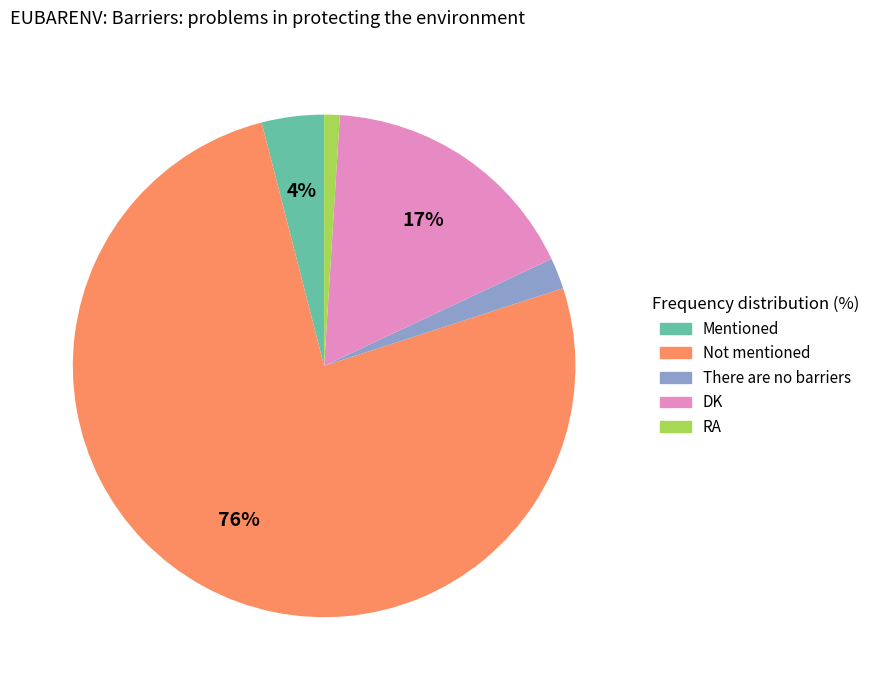

True or false: There are no barriers accounts for 16% of the total.

False